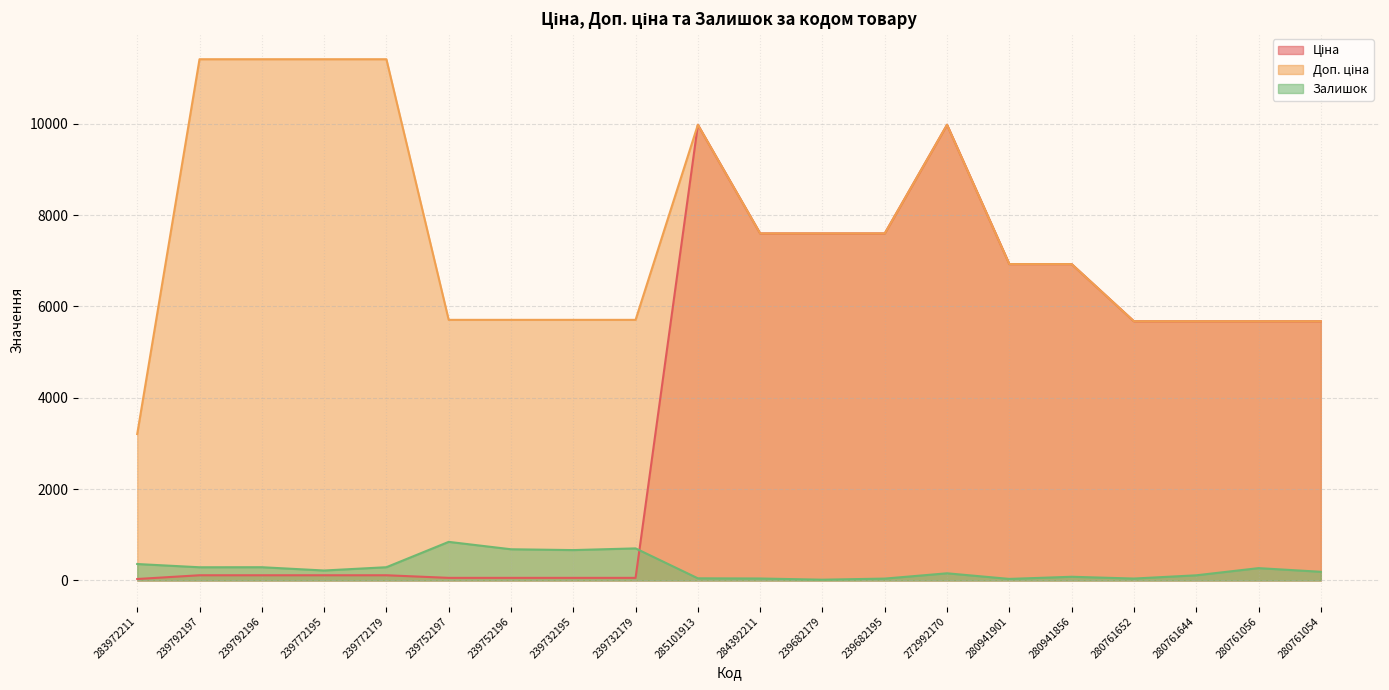

Rank the categories by Ціна value from lowest to highest.

283972211, 239752197, 239752196, 239732195, 239732179, 239792197, 239792196, 239772195, 239772179, 280761652, 280761644, 280761056, 280761054, 280941901, 280941856, 284392211, 239682179, 239682195, 285101913, 272992170